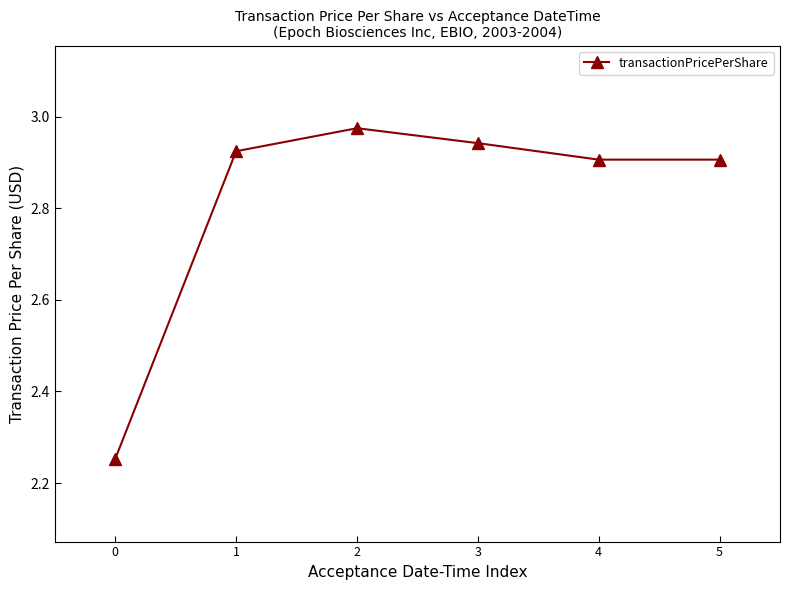

Does the chart have visible grid lines?

No